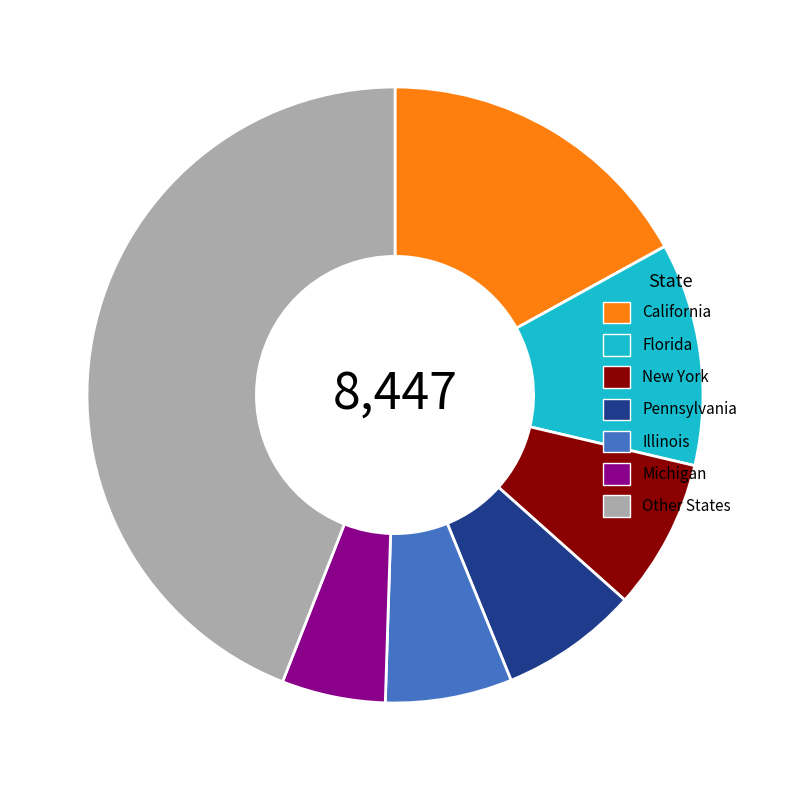

Which has a higher value, New York or Florida?

Florida